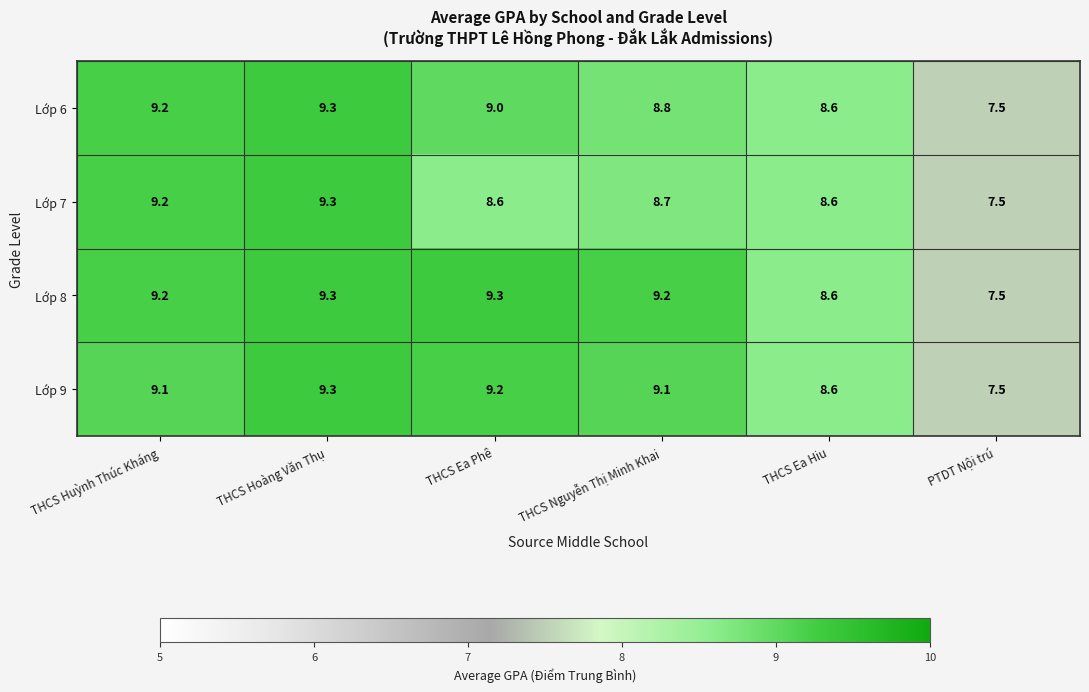

At which category is the sum across all series the highest?

THCS Hoàng Văn Thụ